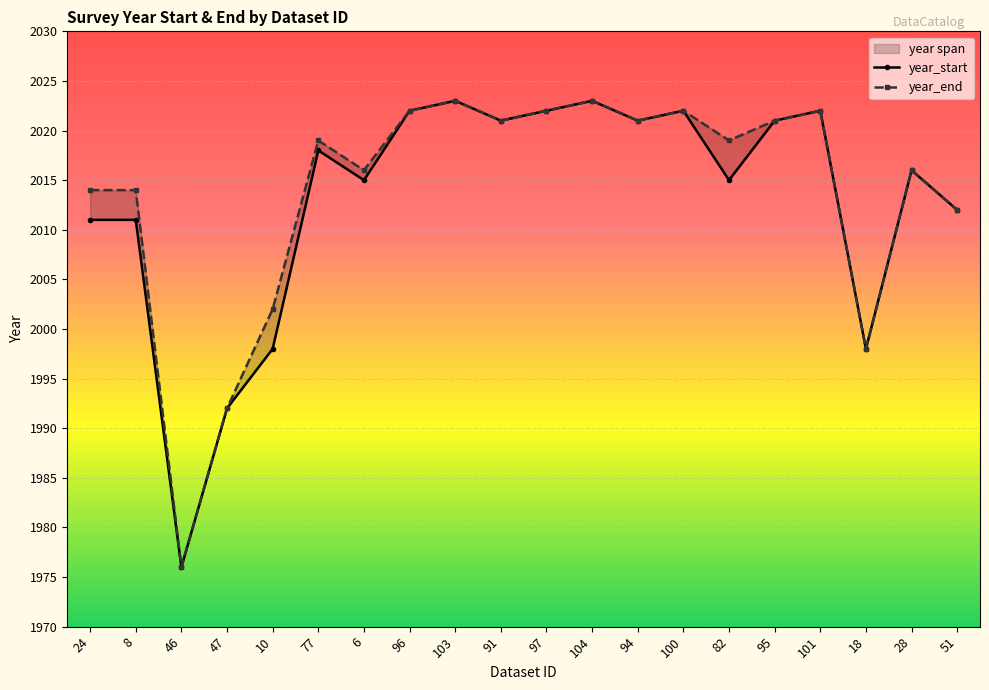

True or false: year_start and year_end intersect in this chart.

False